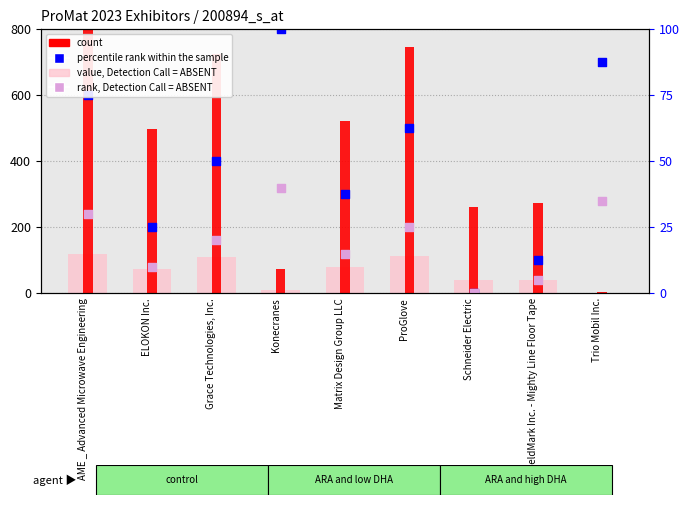

What is the total value across all series at AME _ Advanced Microwave Engineering?

1760.0